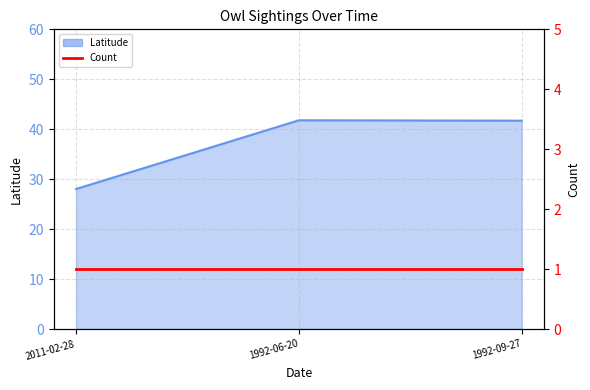

How many values exceed 41?

2